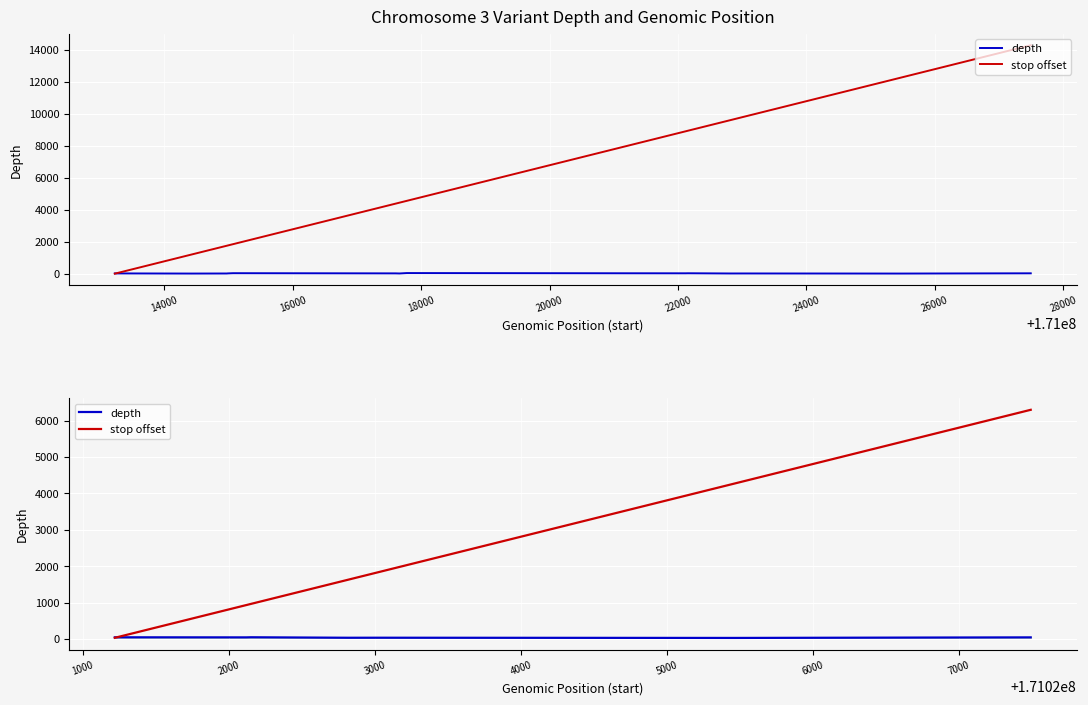

Where is the first local maximum for depth?

16000